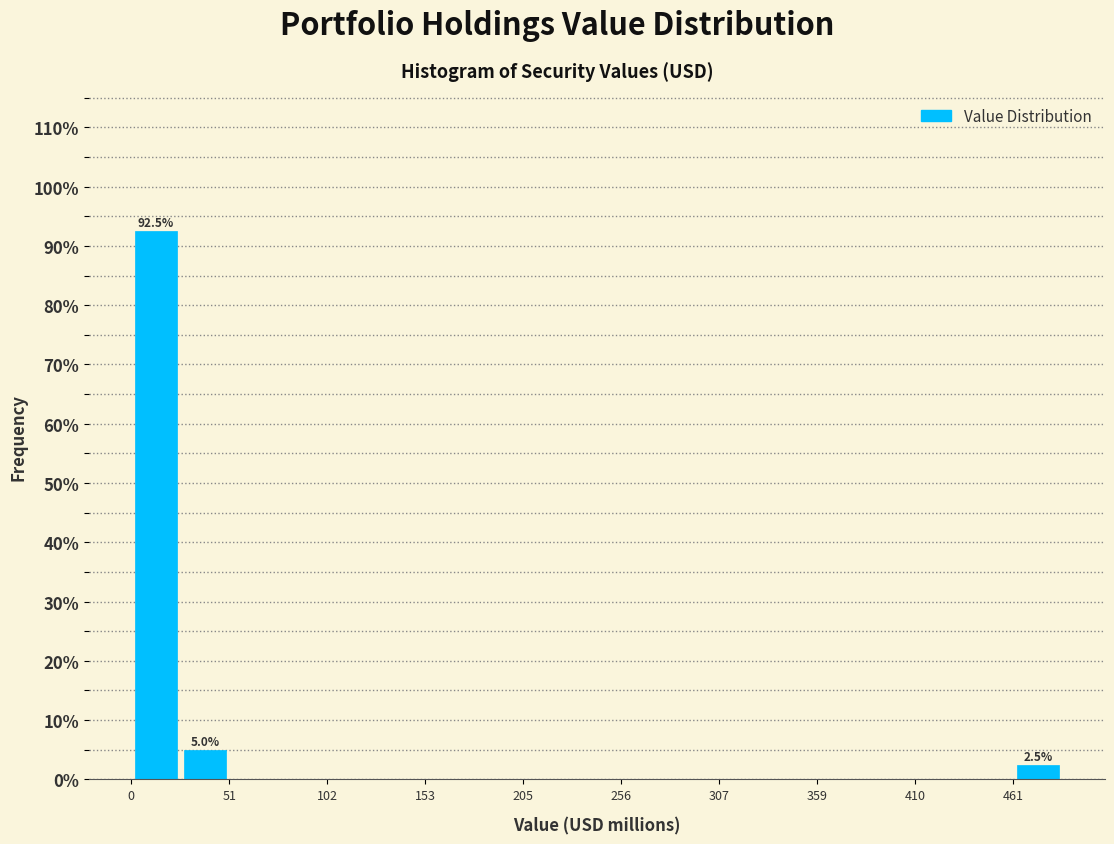

Around what value on the x-axis is the tallest bar? Give the approximate position of its centre, as read against the axis.

10